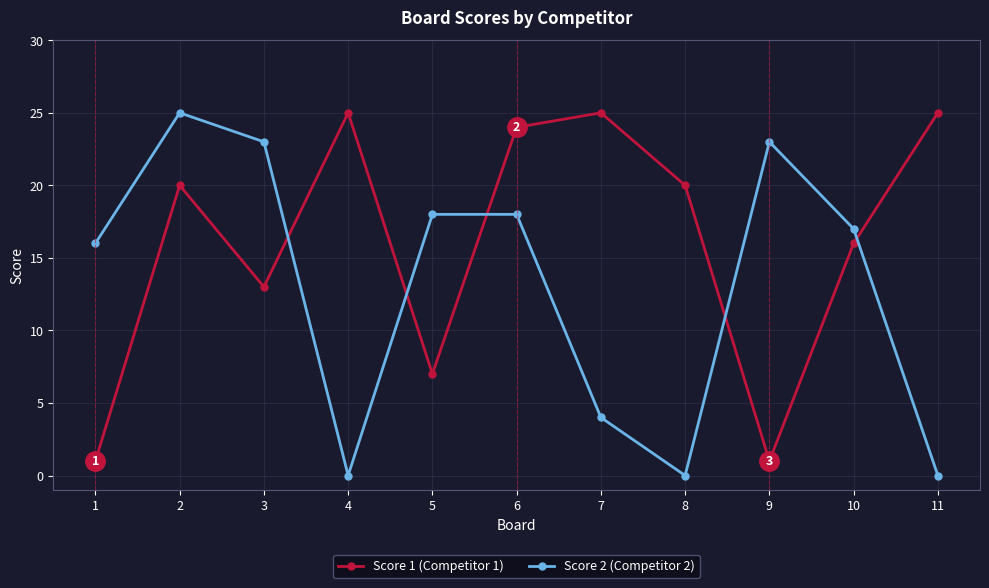

What is the sum of all Score 2 (Competitor 2) values?

144